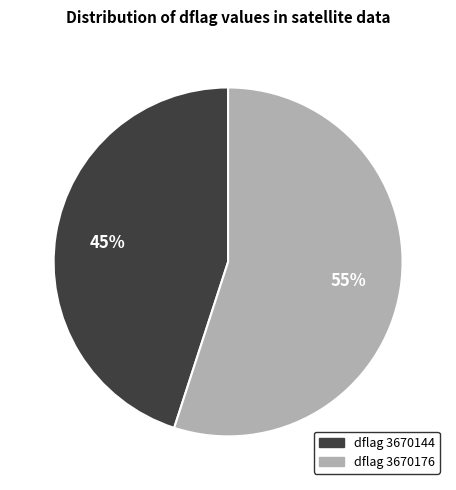

What is the largest slice in the pie chart?

dflag 3670176